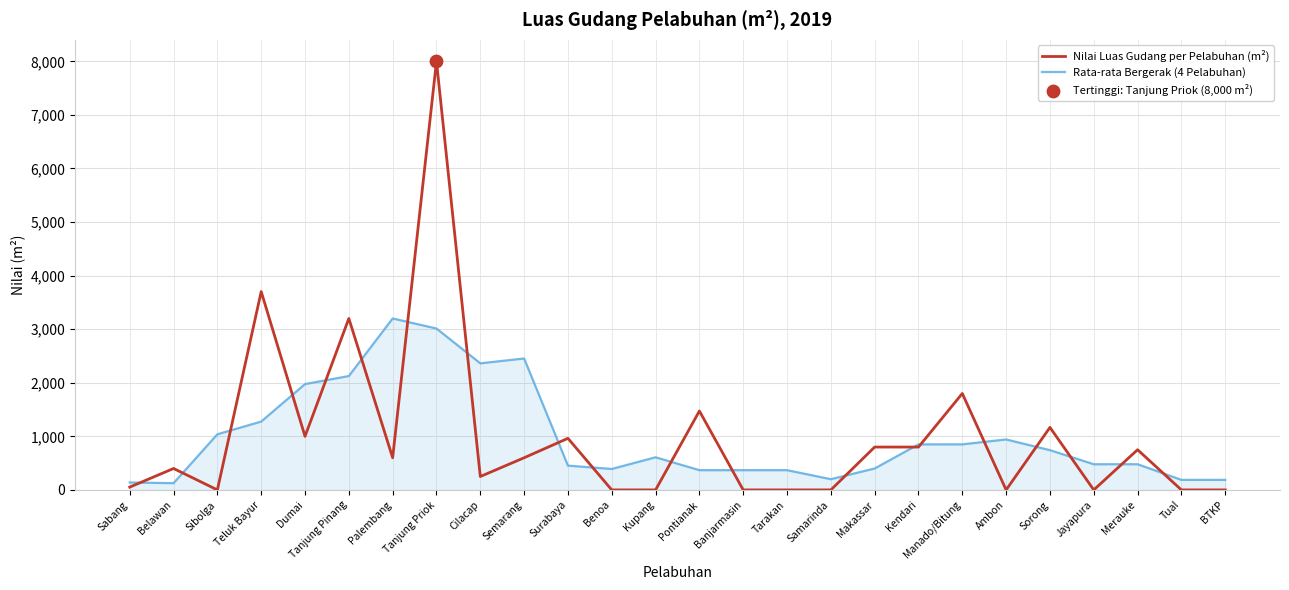

At which category is the sum across all series the highest?

Tanjung Priok